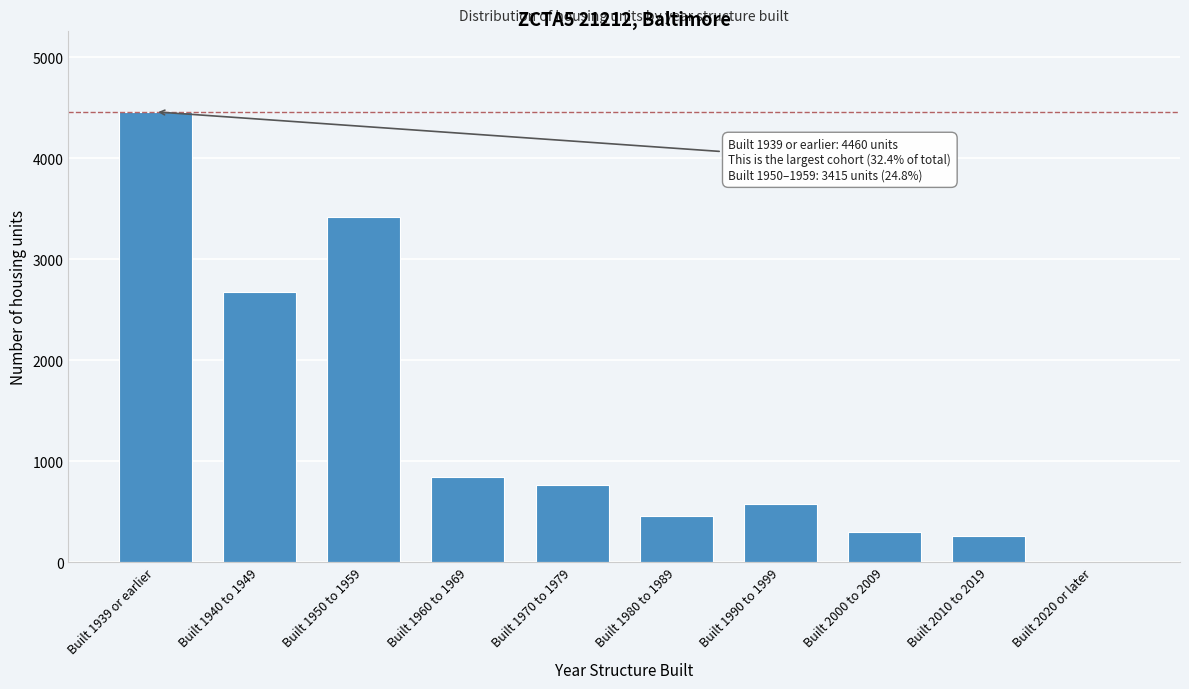

Reading left to right, what are all the values shown in this chart?

Built 1939 or earlier=4460	Built 1940 to 1949=2678	Built 1950 to 1959=3415	Built 1960 to 1969=842	Built 1970 to 1979=760	Built 1980 to 1989=456	Built 1990 to 1999=574	Built 2000 to 2009=303	Built 2010 to 2019=261	Built 2020 or later=0